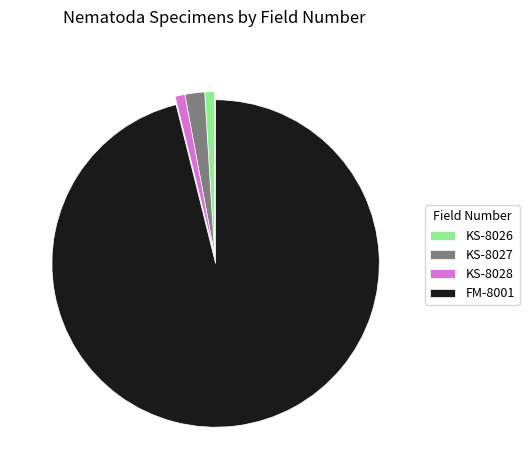

The FM-8001 slice represents 96% of the pie. True or false?

True